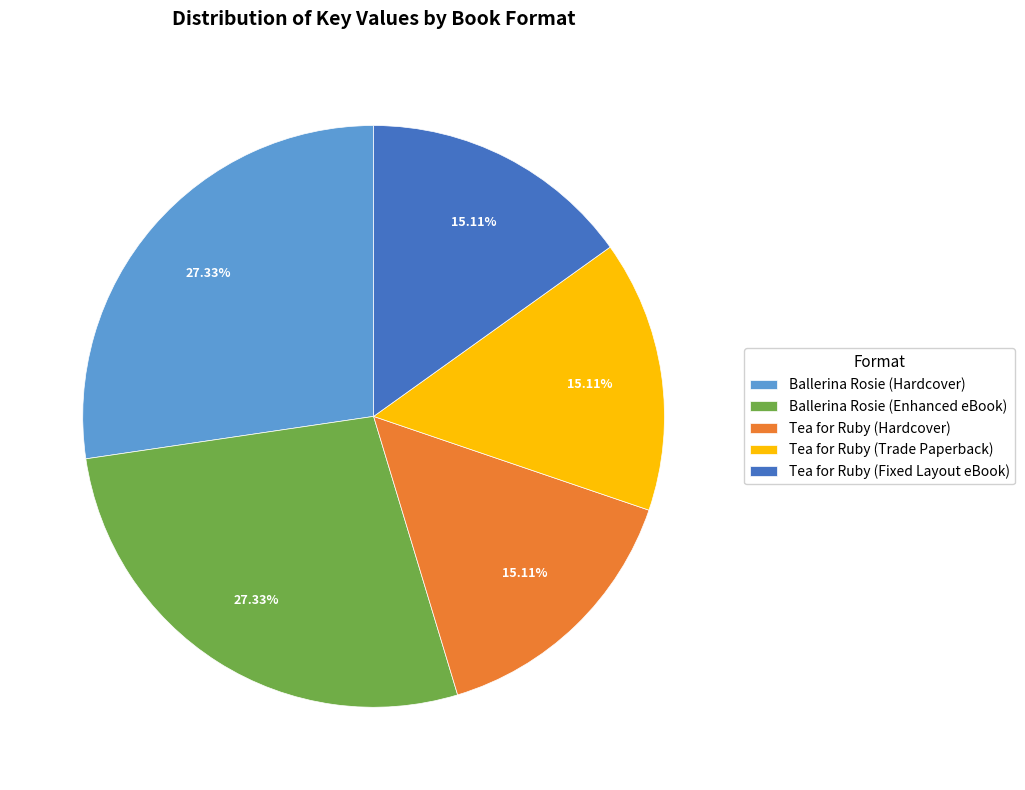

What percentage is the Tea for Ruby (Trade Paperback) slice, to the nearest percent?

15%